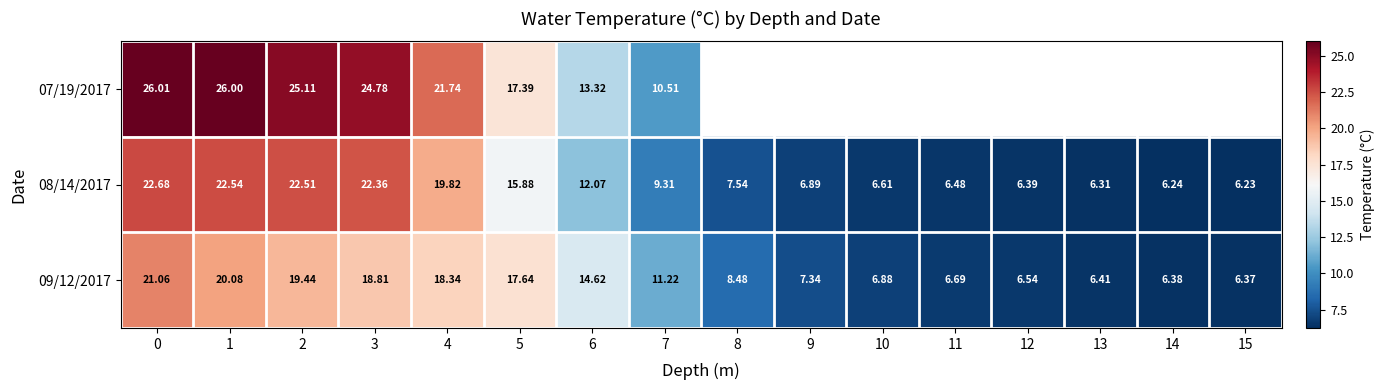

Is the value of 07/19/2017 at 4 greater than the value of 09/12/2017 at 11?

Yes